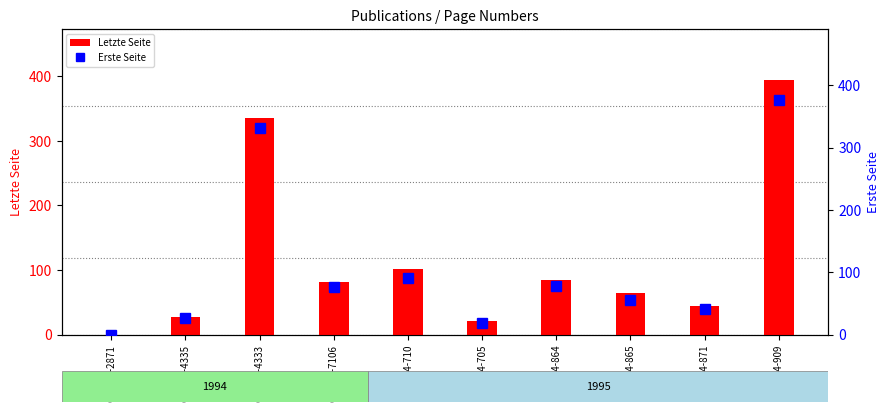

How many categories are shown in the chart?

10